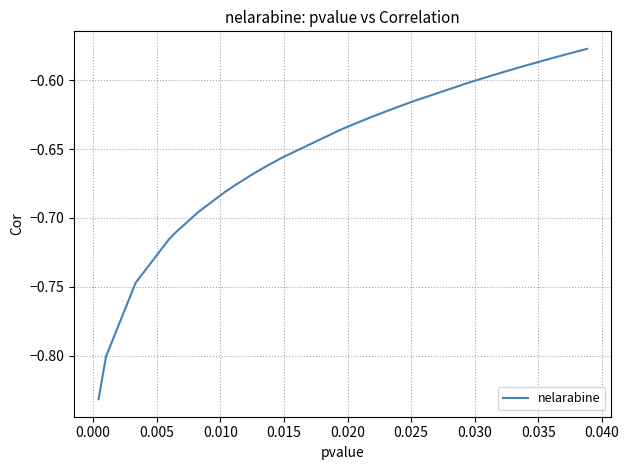

What is the difference between the maximum and minimum values?

0.3